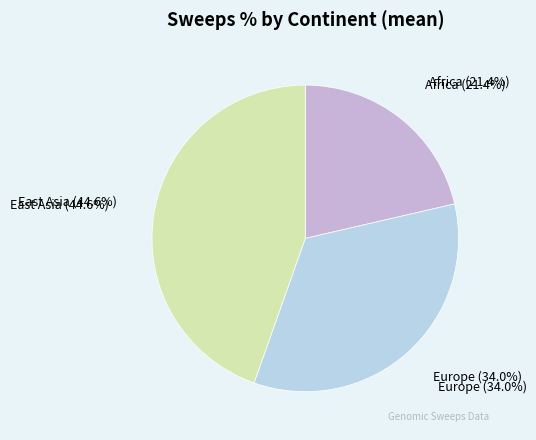

True or false: Europe accounts for 34% of the total.

True